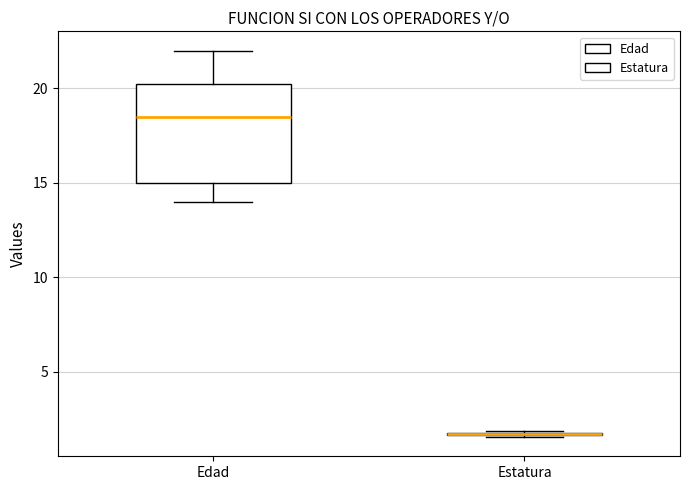

Reading left to right, transcribe this box plot: for each box, give where its median line is, the range the box spans, and where its two whiskers end, as read against the y-axis. The values are not printed on the chart, so give them approximately, as read against the axis.

Edad: median 18.5, box 15.0 to 20.5, whiskers 14.0 to 22.0
Estatura: box collapsed to a line at 1.5, whiskers 1.5 to 2.0